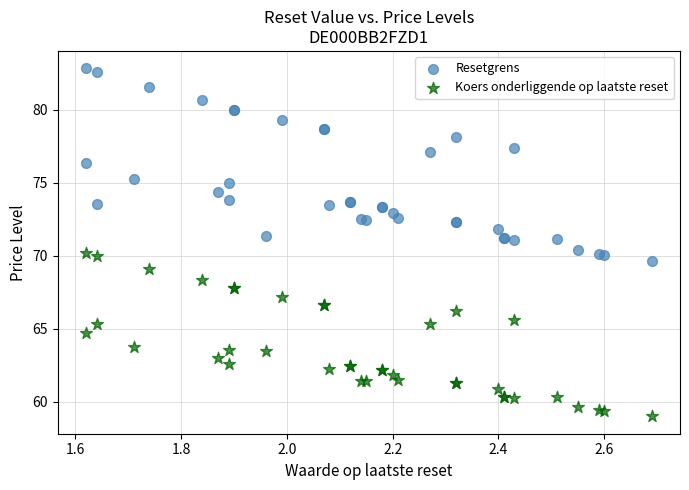

Which series has the widest spread of Y values?

Resetgrens